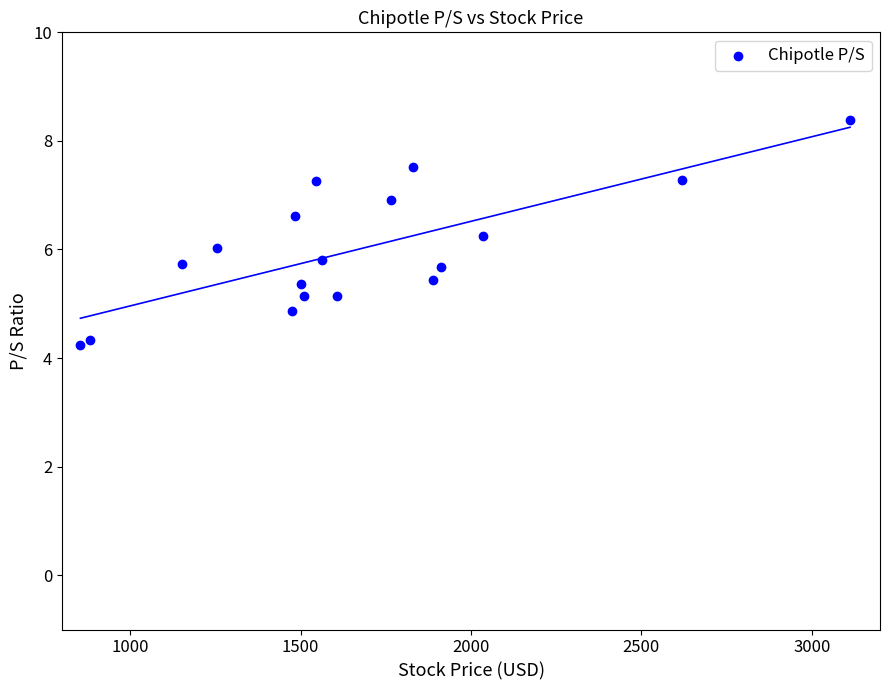

What is the range of X values (max minus min)?

2258.0